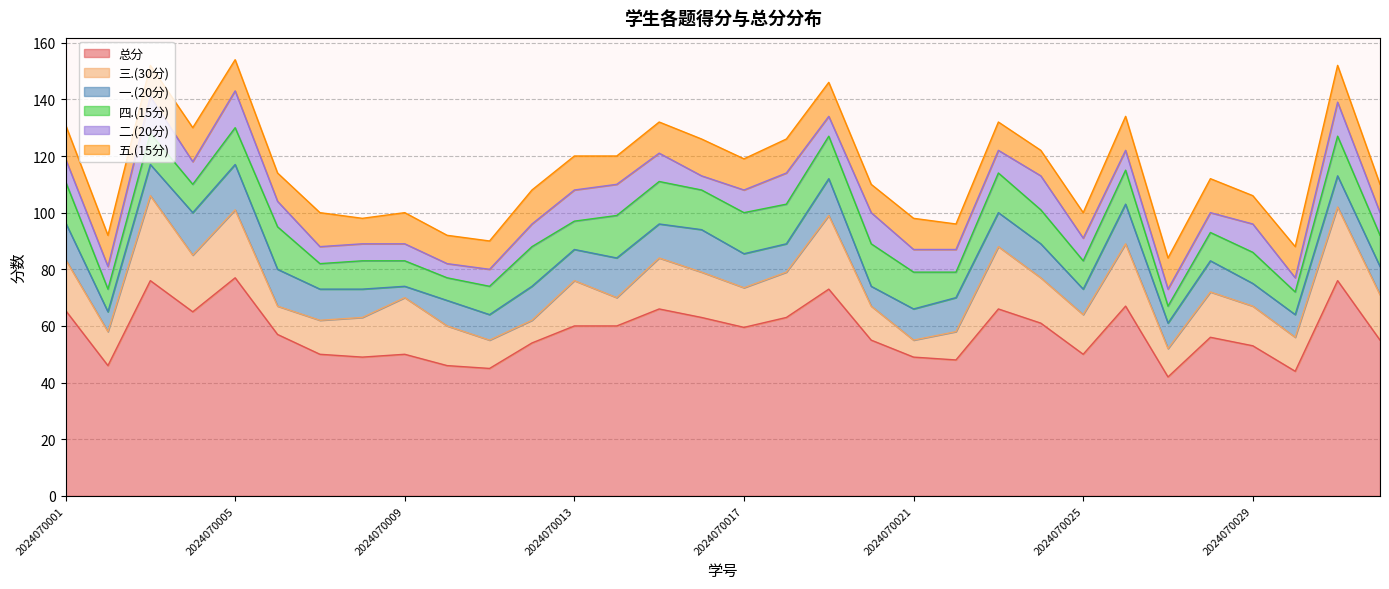

What is the smallest value displayed?

4.0